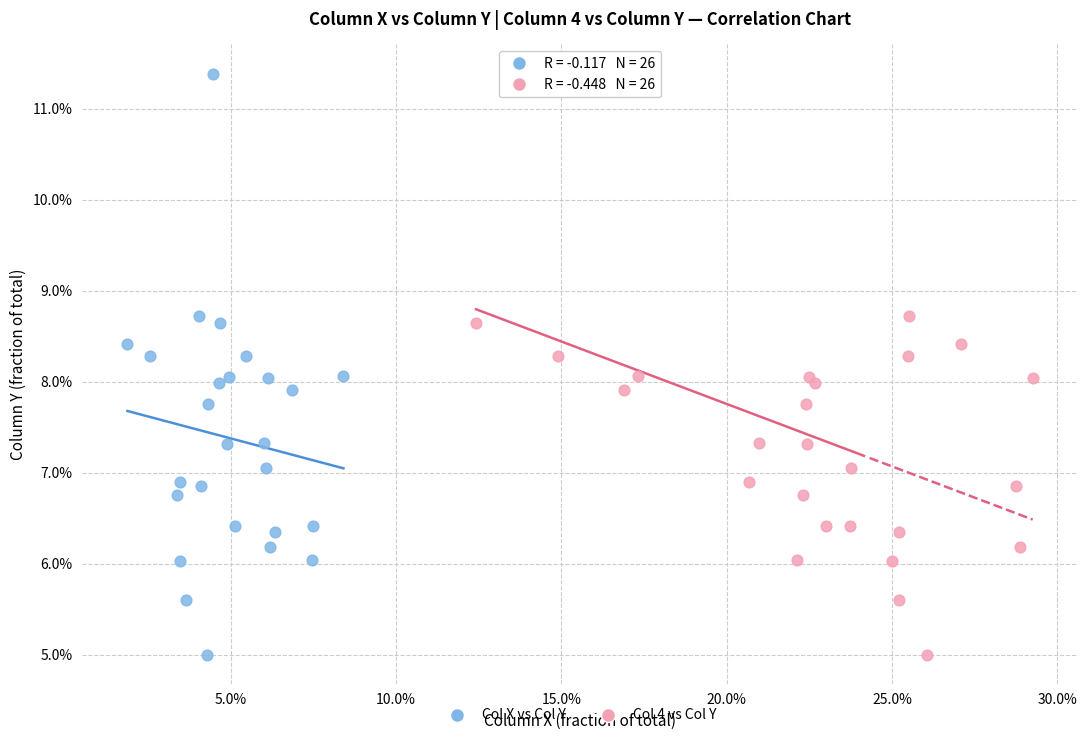

What are all the series names shown in the legend?

Col X vs Col Y, Col 4 vs Col Y